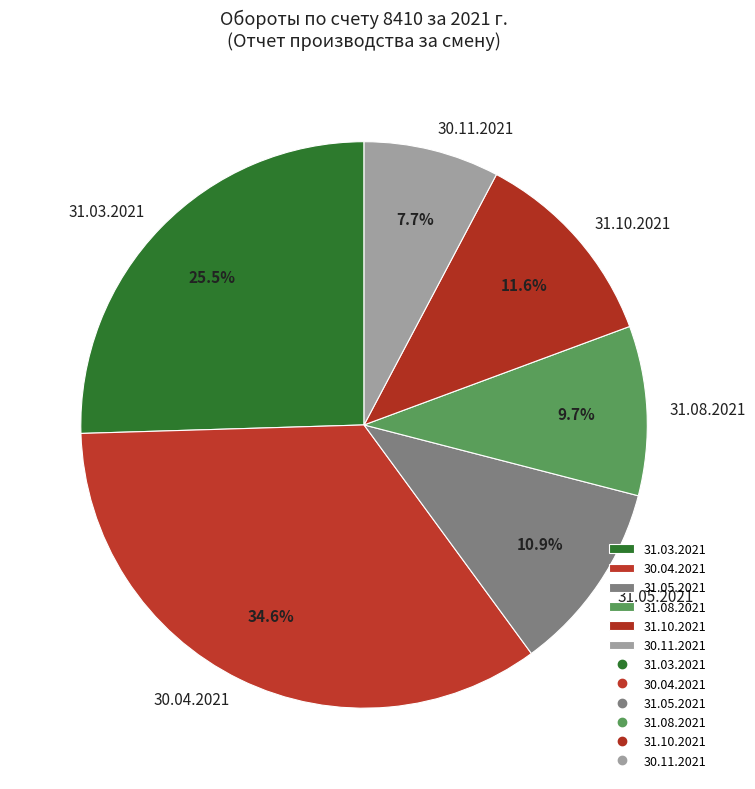

What is the ratio of the value at 31.10.2021 to the value at 30.11.2021?

1.5